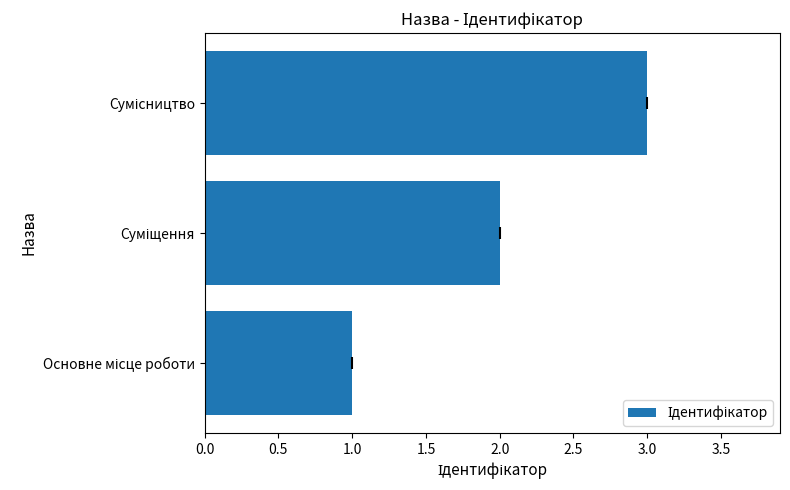

What is the sum of all values?

6